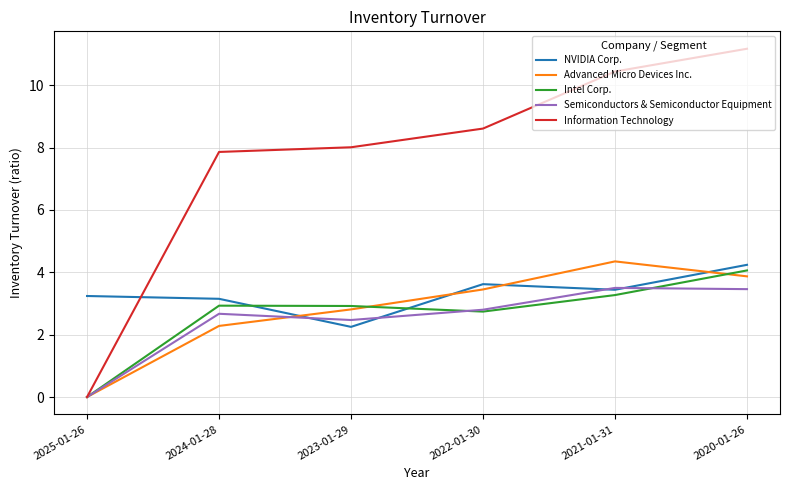

At how many categories does at least one series exceed 7?

5